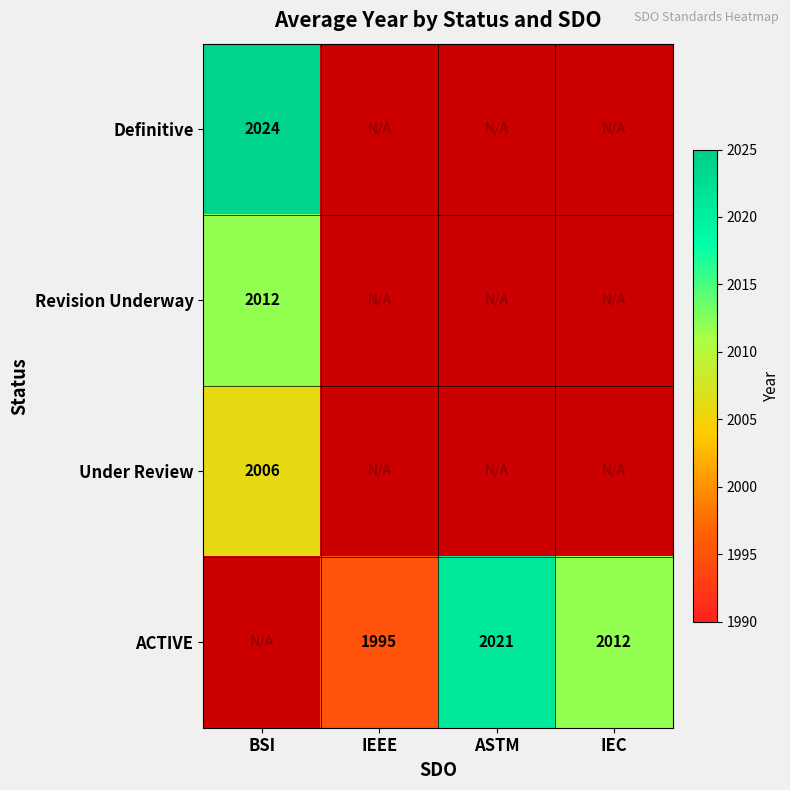

How many distinct data groups are displayed?

4